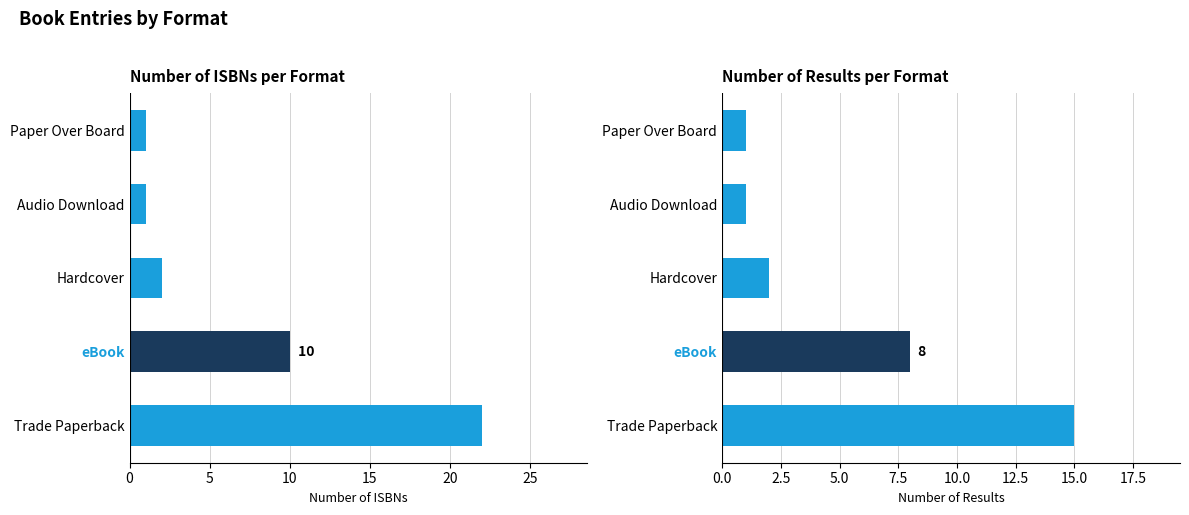

What is the average value of the Result Count series?

5